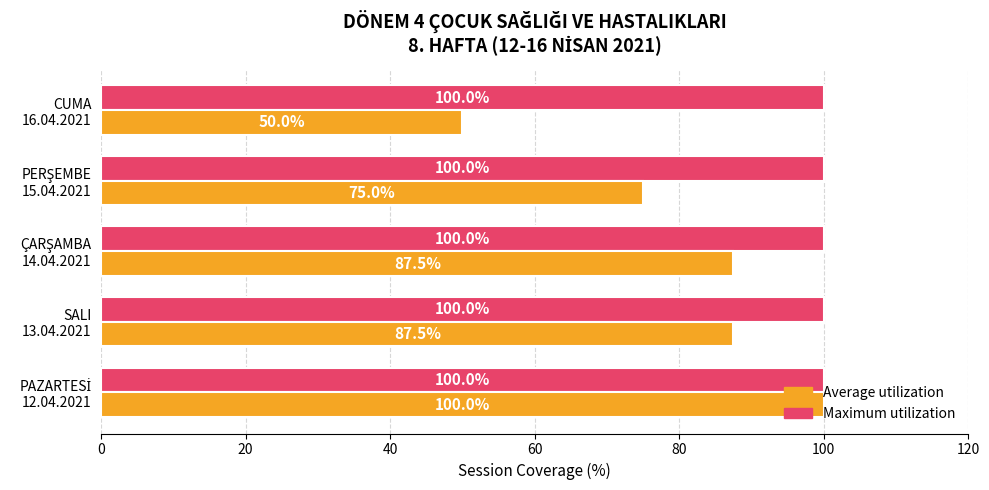

Which series has the largest total across all categories?

Maximum utilization